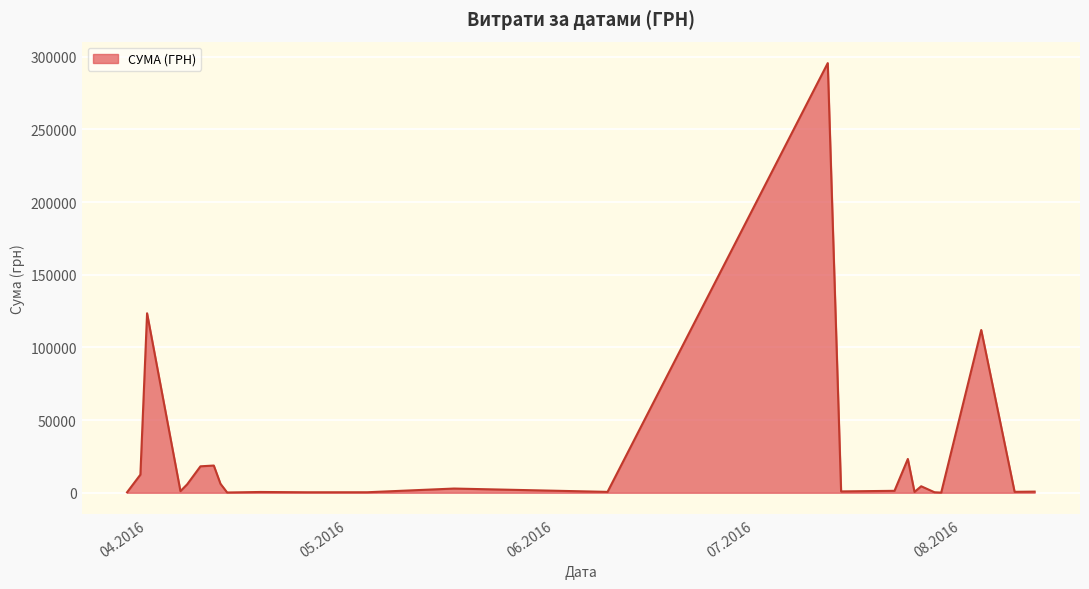

What is the greatest value displayed?

295638.6